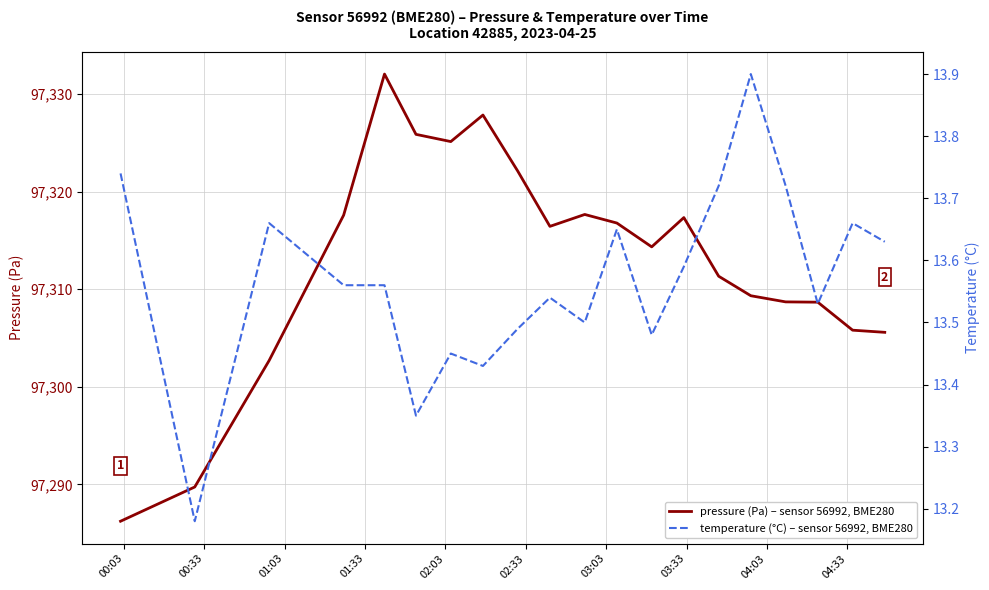

The pressure (Pa) series shows 58717.3 at 19. True or false?

False